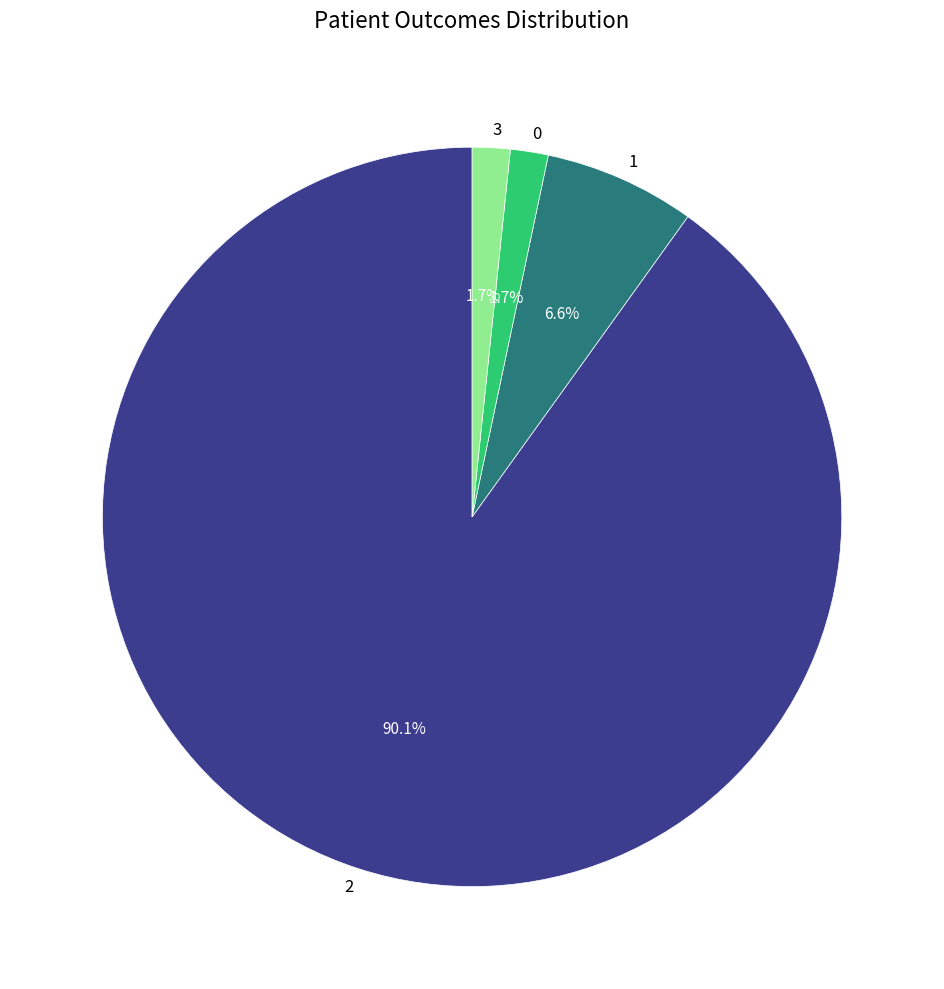

To the nearest percent, what portion does 0 represent?

2%